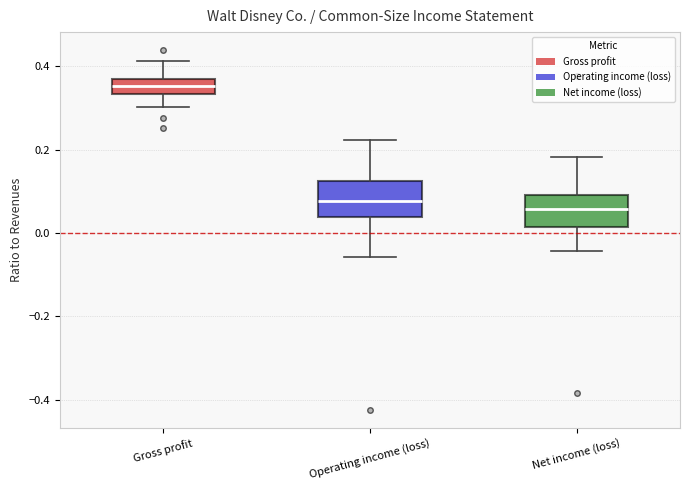

Which box's median line is the highest?

Gross profit